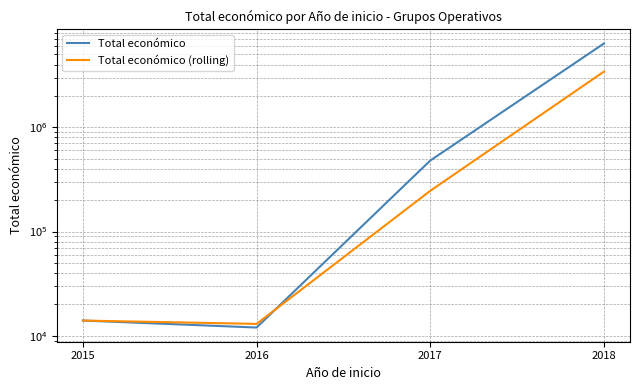

At 2015, list the series in order from largest to smallest.

Total económico, Total económico (rolling)